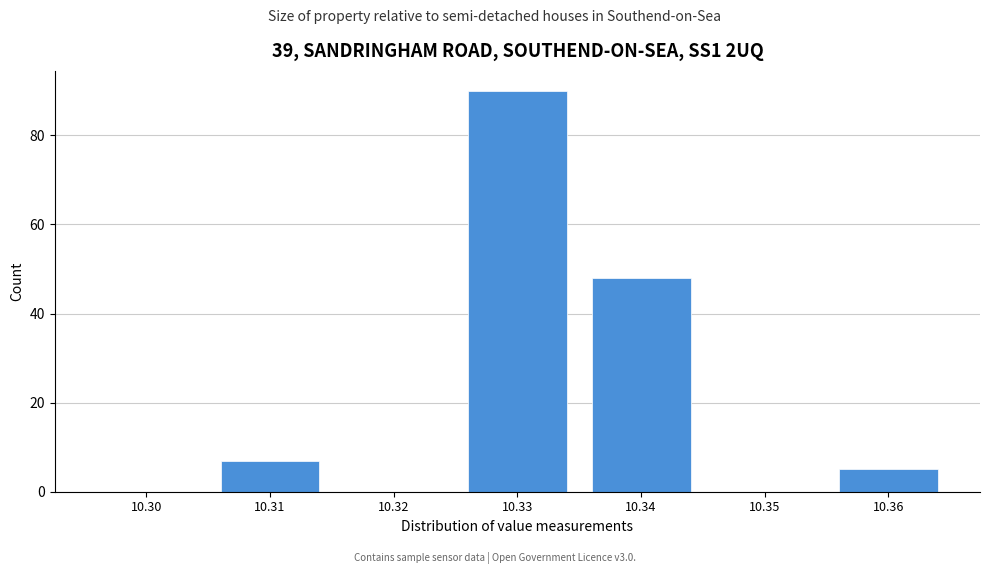

Reading left to right, transcribe all the data shown in this chart.

10.30=0	10.31=7	10.32=0	10.33=90	10.34=48	10.35=0	10.36=5